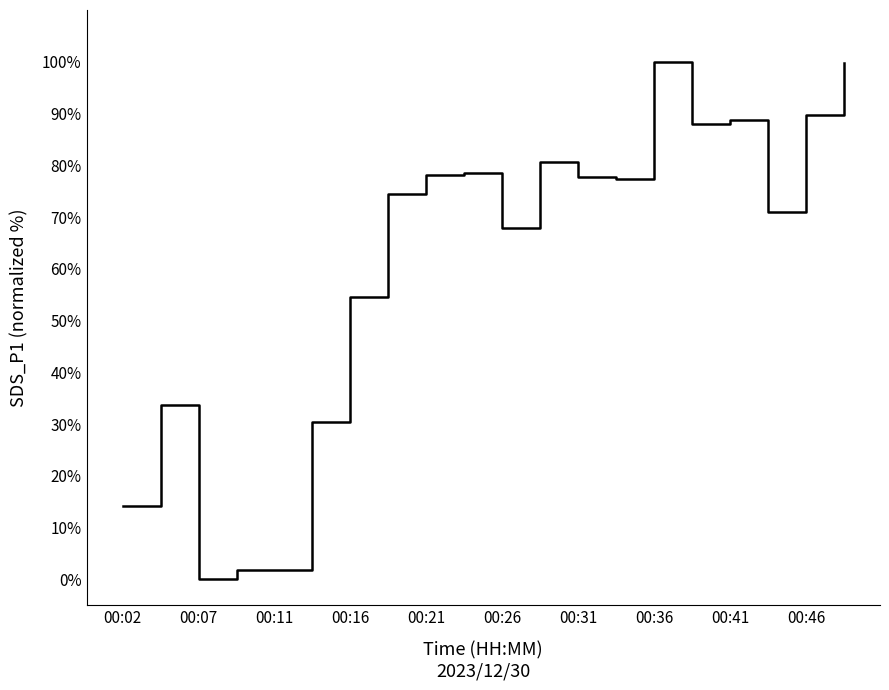

What is the greatest value displayed?

100.0